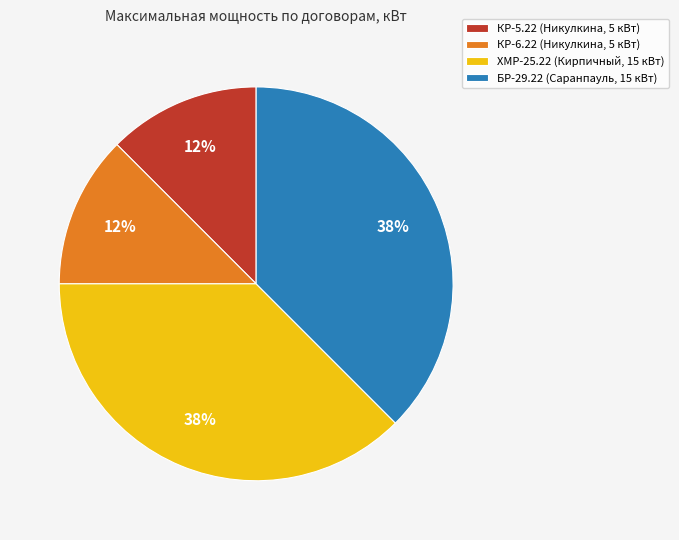

To the nearest percent, what is the combined percentage of КР-5.22 (Никулкина, 5 кВт) and БР-29.22 (Саранпауль, 15 кВт)?

50%